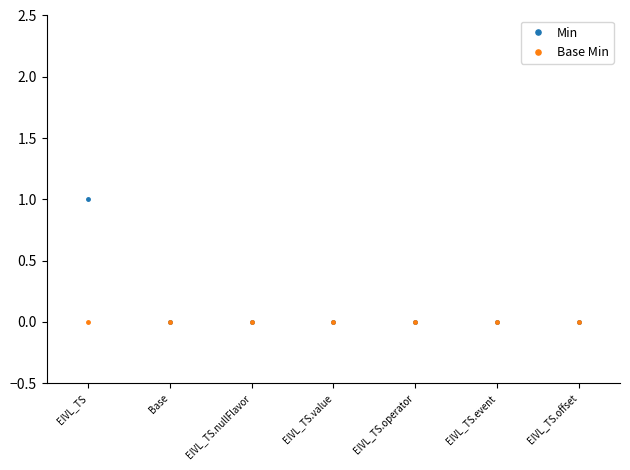

What is the label of the 4th point from the left?

EIVL_TS.value